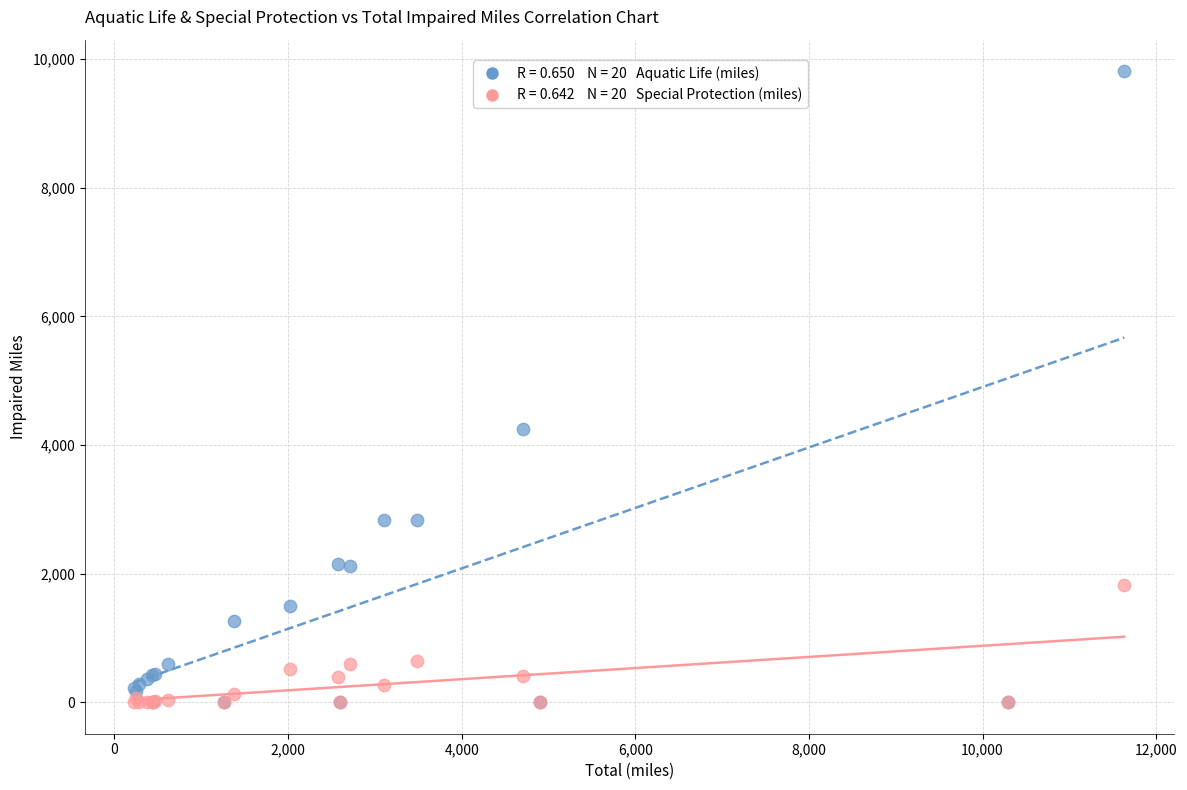

Across all series, what Y value is closest to 4906?

4246